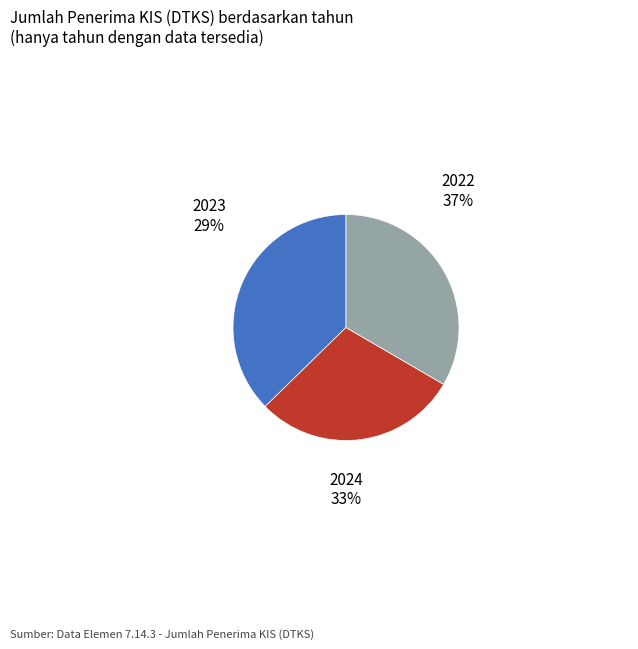

To the nearest percent, what is the combined percentage of 2023 and 2024?

63%